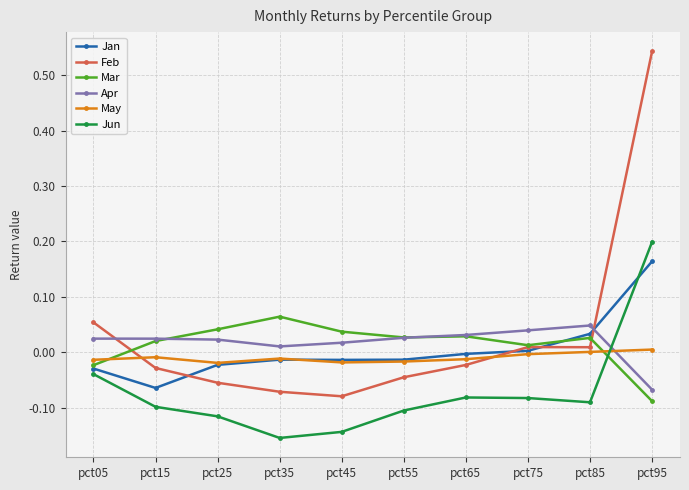

Between pct75 and pct85, which series saw the biggest shift?

Jan